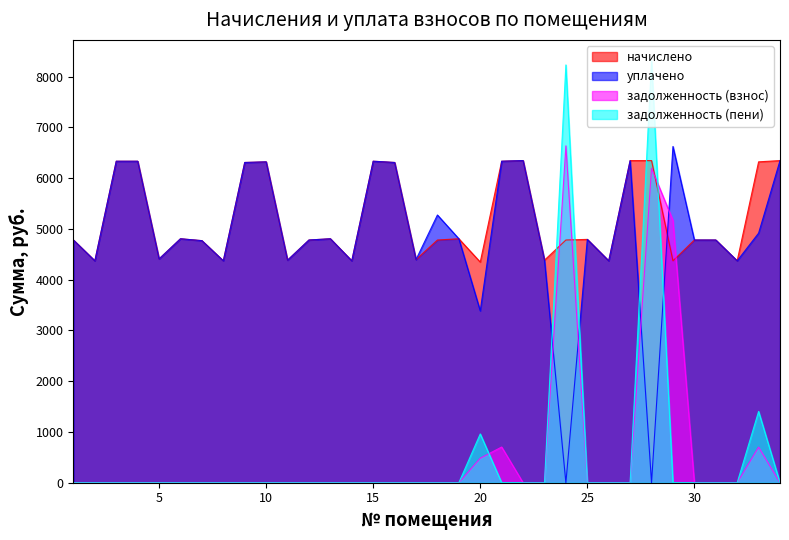

What is the value of the начислено point at the 31st from the left?

4781.7